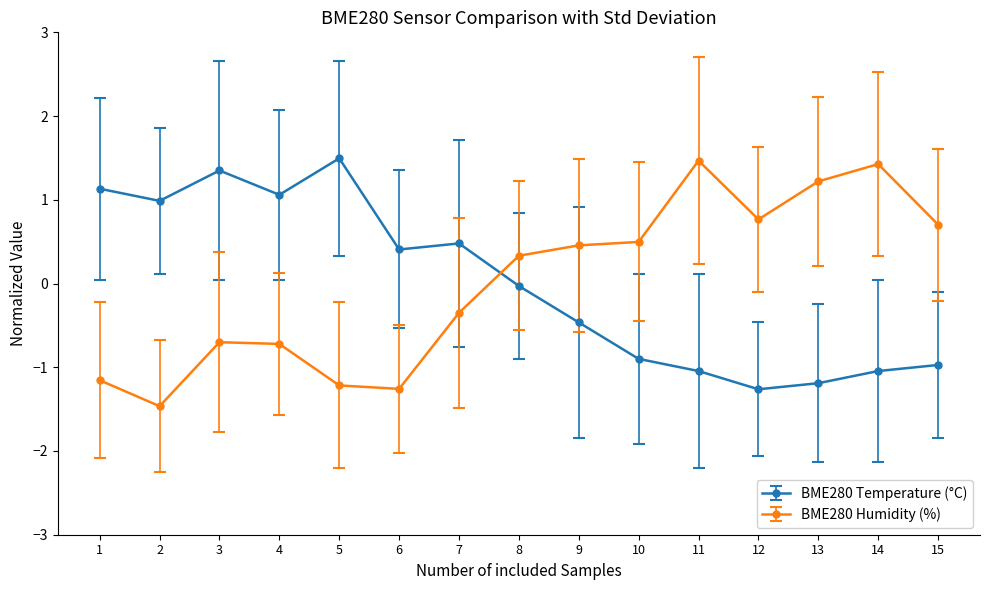

What are all the series names shown in the legend?

BME280 Temperature (°C), BME280 Humidity (%)